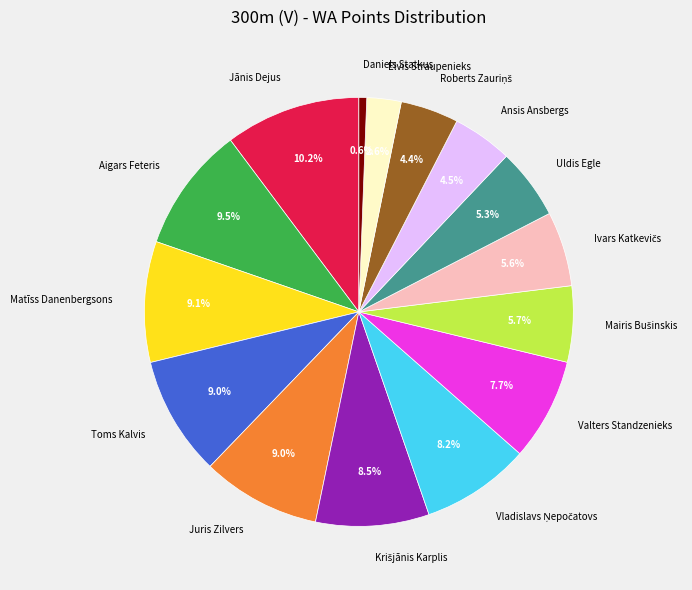

What is the smallest slice in the pie chart?

Daniels Statkus